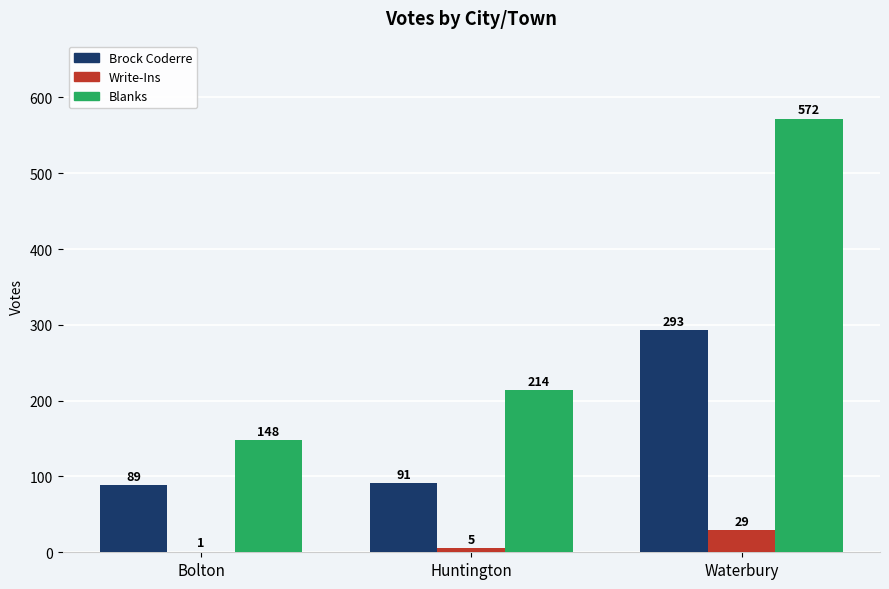

How many data points does each series have?

3